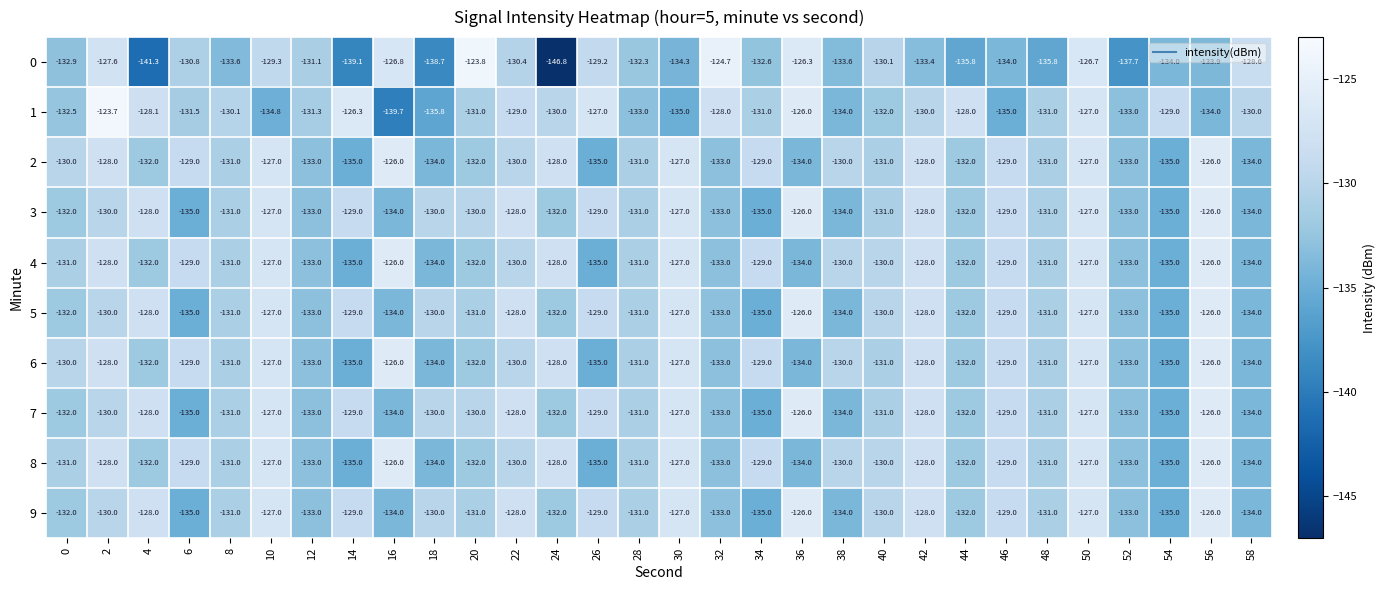

What is the difference between the maximum and second lowest values in the 0 series?

17.5